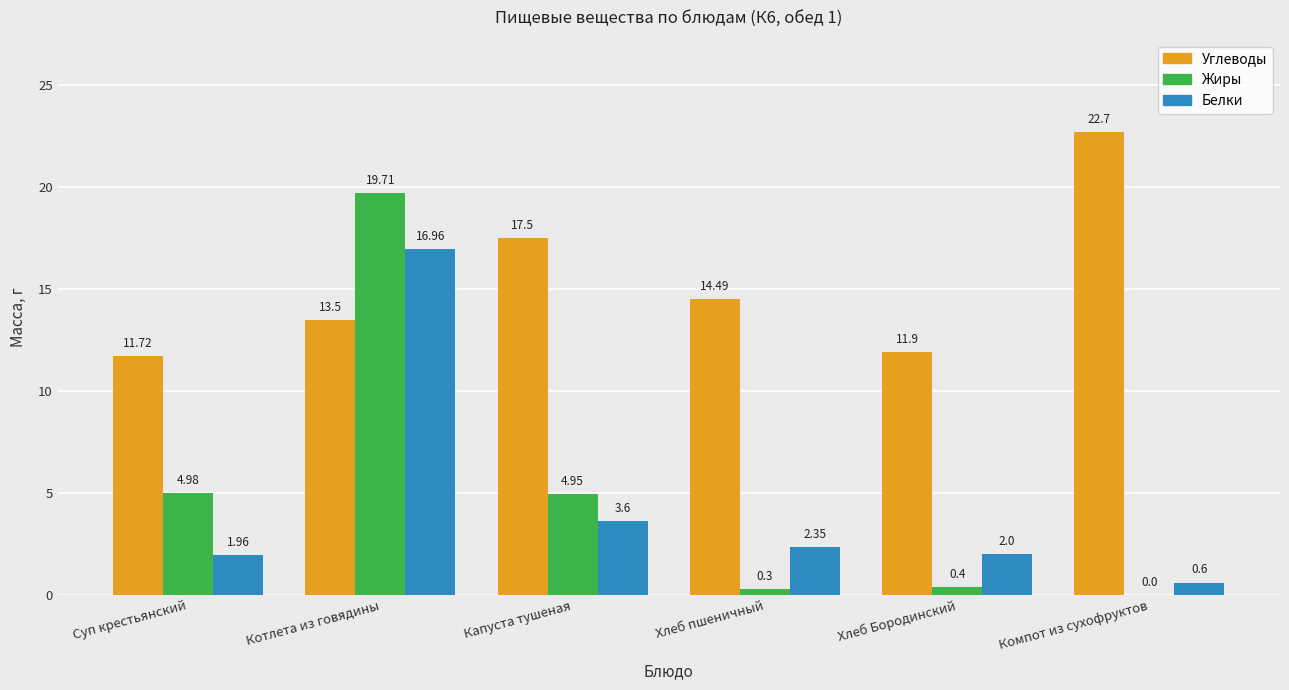

Where does the Белки series first go above 2?

Котлета из говядины